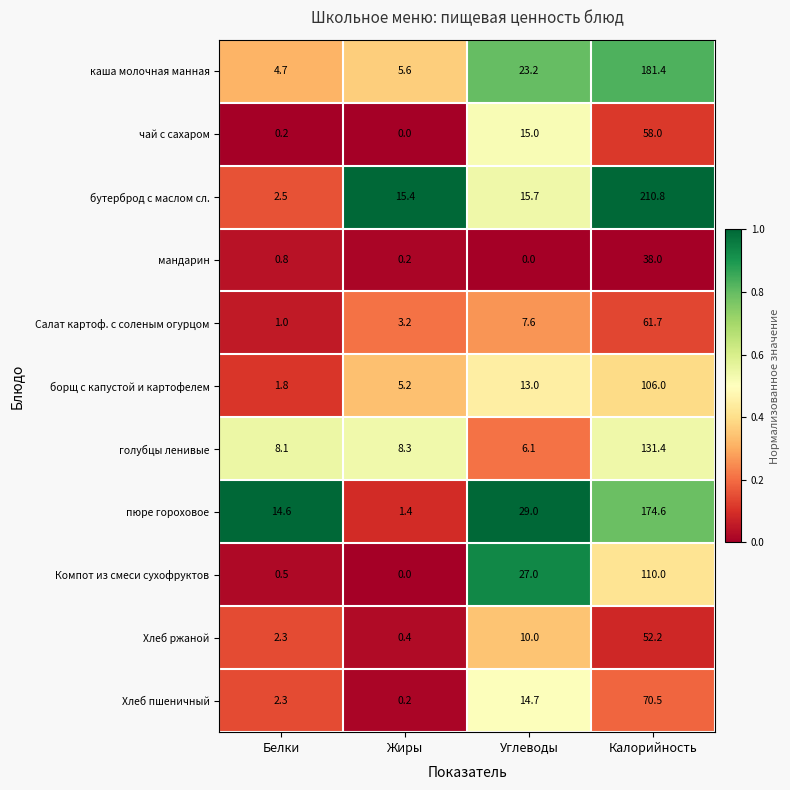

Rank the series by their maximum value, from lowest to highest.

мандарин, Хлеб ржаной, чай с сахаром, Салат картоф. с соленым огурцом, Хлеб пшеничный, борщ с капустой и картофелем, Компот из смеси сухофруктов, голубцы ленивые, пюре гороховое, каша молочная манная, бутерброд с маслом сл.